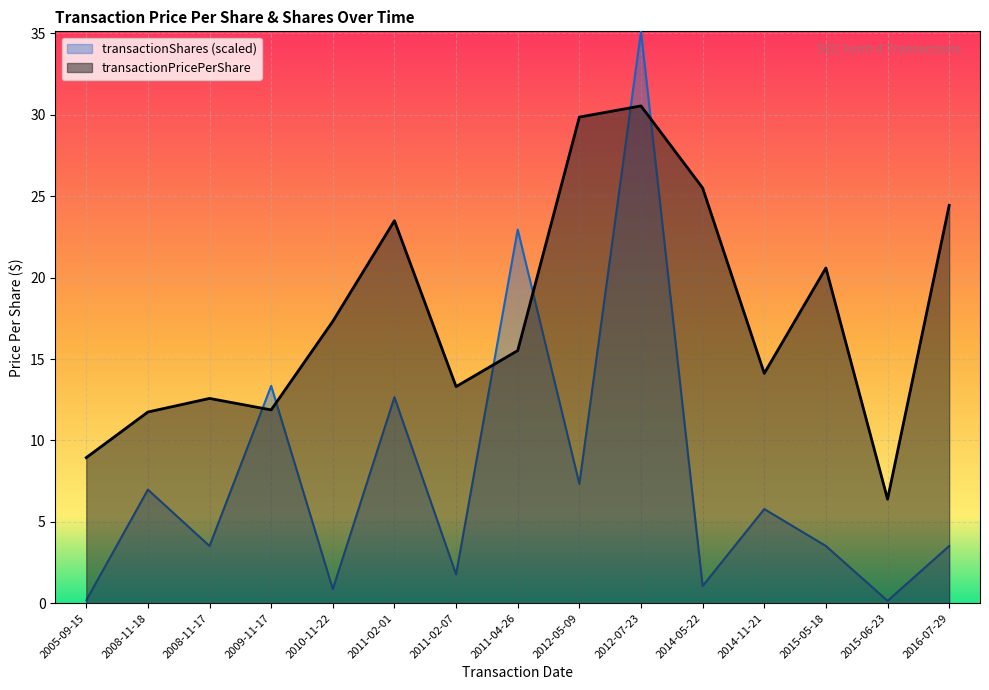

What is the total value across all series at 2014-11-21?

19.9